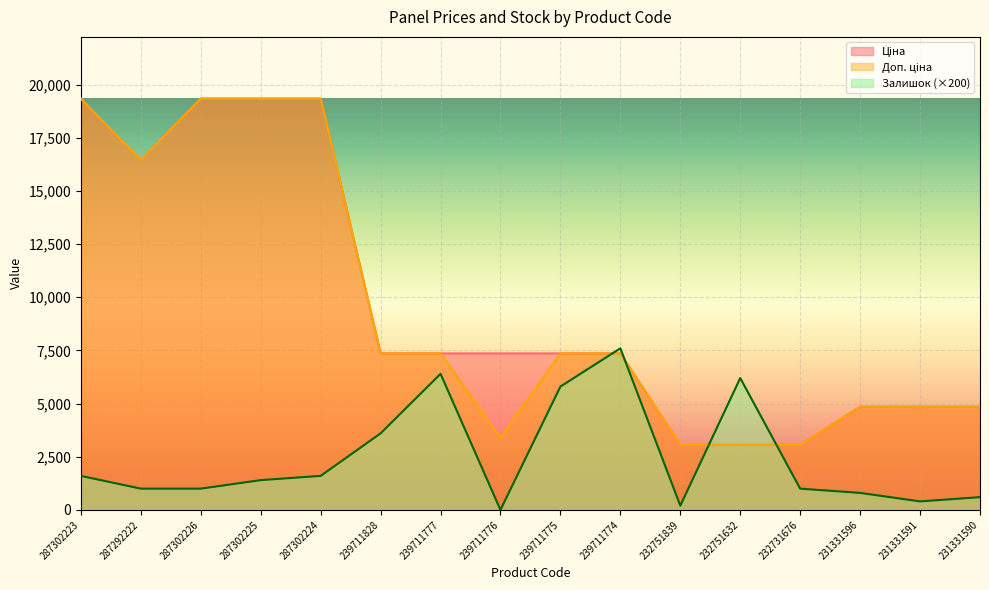

At 239711828, list the series in order from largest to smallest.

Ціна, Доп. ціна, Залишок